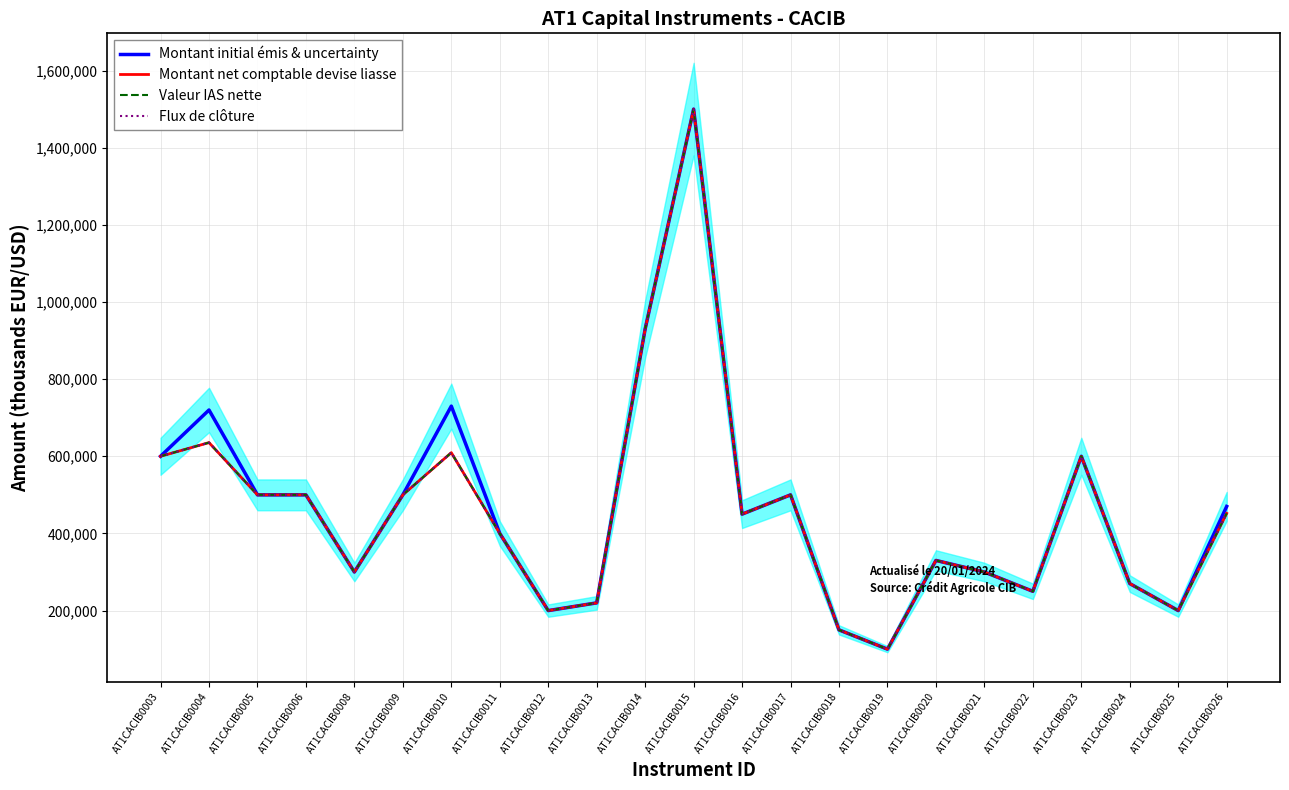

Reading left to right, extract all data points from this chart.

Montant initial émis & uncertainty: AT1CACIB0003=600000	AT1CACIB0004=720000	AT1CACIB0005=500000	AT1CACIB0006=500000	AT1CACIB0008=300000	AT1CACIB0009=500000	AT1CACIB0010=730000	AT1CACIB0011=400000	AT1CACIB0012=200000	AT1CACIB0013=220000	AT1CACIB0014=930000	AT1CACIB0015=1500000	AT1CACIB0016=450000	AT1CACIB0017=500000	AT1CACIB0018=150000	AT1CACIB0019=100000	AT1CACIB0020=330000	AT1CACIB0021=300000	AT1CACIB0022=250000	AT1CACIB0023=600000	AT1CACIB0024=270000	AT1CACIB0025=200000	AT1CACIB0026=470000
Montant net comptable devise liasse: AT1CACIB0003=600000	AT1CACIB0004=635481	AT1CACIB0005=500000	AT1CACIB0006=500000	AT1CACIB0008=300000	AT1CACIB0009=500000	AT1CACIB0010=609400	AT1CACIB0011=400000	AT1CACIB0012=200000	AT1CACIB0013=220000	AT1CACIB0014=930000	AT1CACIB0015=1500000	AT1CACIB0016=450000	AT1CACIB0017=500000	AT1CACIB0018=150000	AT1CACIB0019=100000	AT1CACIB0020=330000	AT1CACIB0021=300000	AT1CACIB0022=250000	AT1CACIB0023=600000	AT1CACIB0024=270000	AT1CACIB0025=200000	AT1CACIB0026=452053
Valeur IAS nette: AT1CACIB0003=600000	AT1CACIB0004=635481	AT1CACIB0005=500000	AT1CACIB0006=500000	AT1CACIB0008=300000	AT1CACIB0009=500000	AT1CACIB0010=609400	AT1CACIB0011=400000	AT1CACIB0012=200000	AT1CACIB0013=220000	AT1CACIB0014=930000	AT1CACIB0015=1500000	AT1CACIB0016=450000	AT1CACIB0017=500000	AT1CACIB0018=150000	AT1CACIB0019=100000	AT1CACIB0020=330000	AT1CACIB0021=300000	AT1CACIB0022=250000	AT1CACIB0023=600000	AT1CACIB0024=270000	AT1CACIB0025=200000	AT1CACIB0026=452053
Flux de clôture: AT1CACIB0003=600000	AT1CACIB0004=635481	AT1CACIB0005=500000	AT1CACIB0006=500000	AT1CACIB0008=300000	AT1CACIB0009=500000	AT1CACIB0010=609400	AT1CACIB0011=400000	AT1CACIB0012=200000	AT1CACIB0013=220000	AT1CACIB0014=930000	AT1CACIB0015=1500000	AT1CACIB0016=450000	AT1CACIB0017=500000	AT1CACIB0018=150000	AT1CACIB0019=100000	AT1CACIB0020=330000	AT1CACIB0021=300000	AT1CACIB0022=250000	AT1CACIB0023=600000	AT1CACIB0024=270000	AT1CACIB0025=200000	AT1CACIB0026=452053